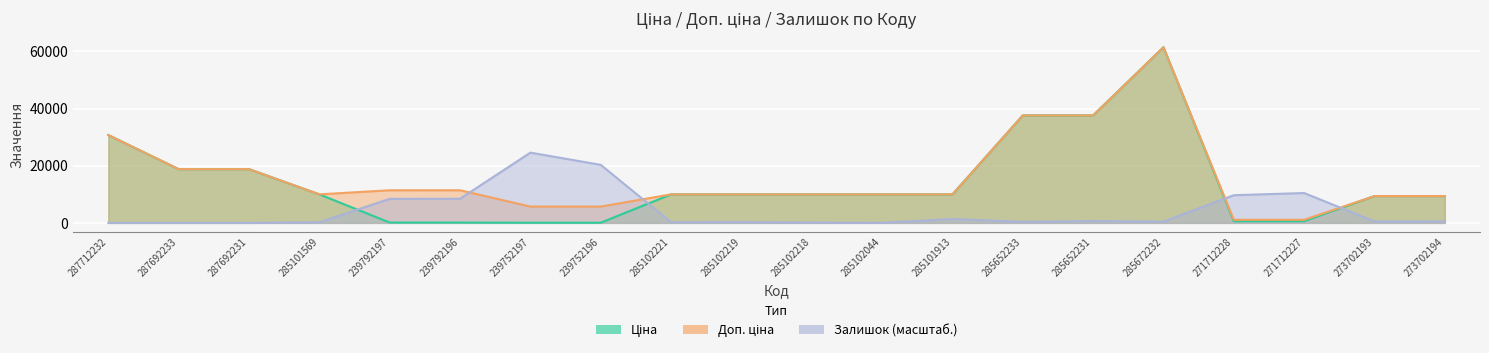

Reading left to right, what are all the values shown in this chart?

Ціна: 287712232=30717.1	287692233=18796.8	287692231=18796.8	285101569=9975.0	239792197=114.1	239792196=114.1	239752197=57.0	239752196=57.0	285102221=9975.0	285102219=9975.0	285102218=9975.0	285102044=9975.0	285101913=9975.0	285652233=37593.6	285652231=37593.6	285672232=61434.3	271712228=589.9	271712227=589.9	273702193=9384.0	273702194=9384.0
Доп. ціна: 287712232=30717.1	287692233=18796.8	287692231=18796.8	285101569=9975.0	239792197=11410.0	239792196=11410.0	239752197=5705.0	239752196=5705.0	285102221=9975.0	285102219=9975.0	285102218=9975.0	285102044=9975.0	285101913=9975.0	285652233=37593.6	285652231=37593.6	285672232=61434.3	271712228=1081.7	271712227=1081.7	273702193=9384.0	273702194=9384.0
Залишок: 287712232=0.0	287692233=0.0	287692231=0.0	285101569=203.6	239792197=8404.5	239792196=8433.6	239752197=24573.7	239752196=20298.8	285102221=232.7	285102219=261.7	285102218=87.2	285102044=29.1	285101913=1337.7	285652233=349.0	285652231=639.8	285672232=436.2	271712228=9684.1	271712227=10440.2	273702193=494.4	273702194=523.5